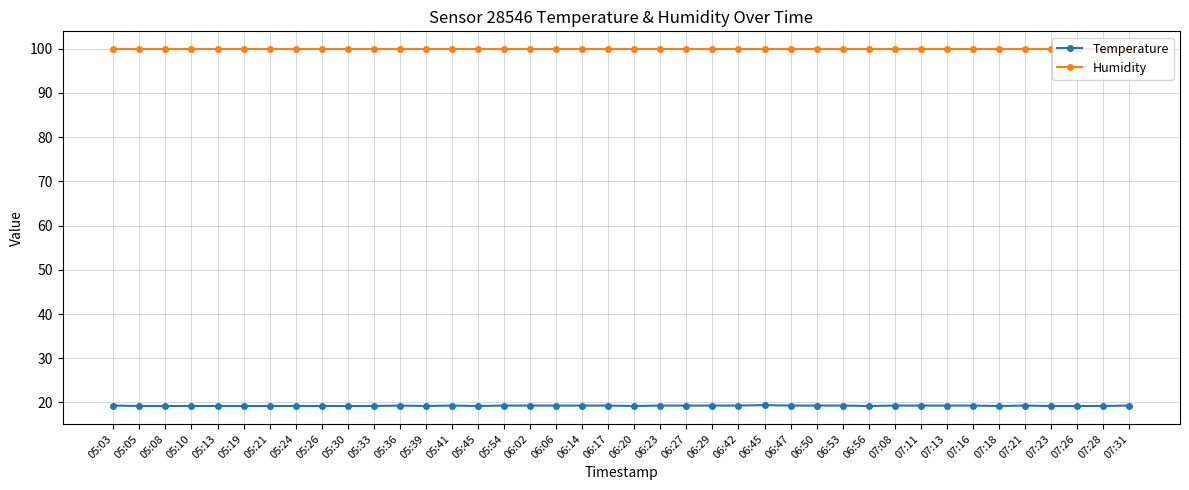

At how many categories does at least one series exceed 51?

40